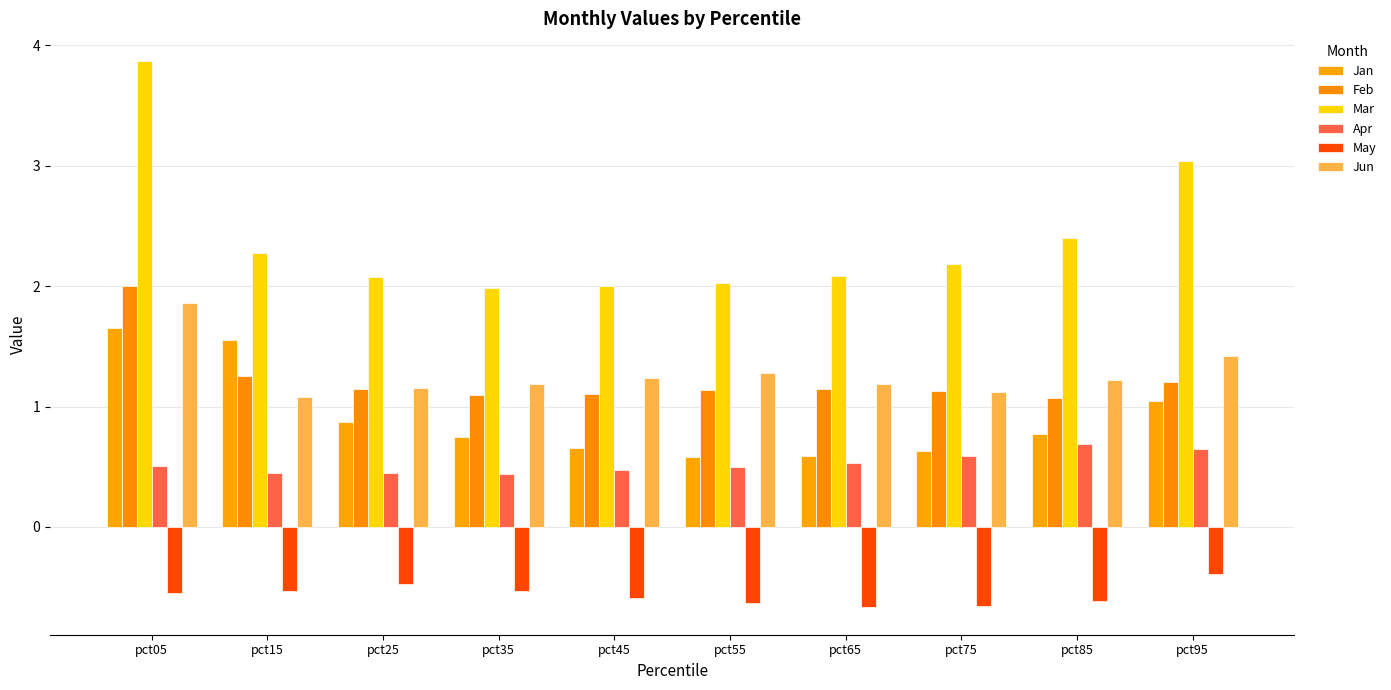

What is the difference between the maximum and second lowest values in the Mar series?

1.9